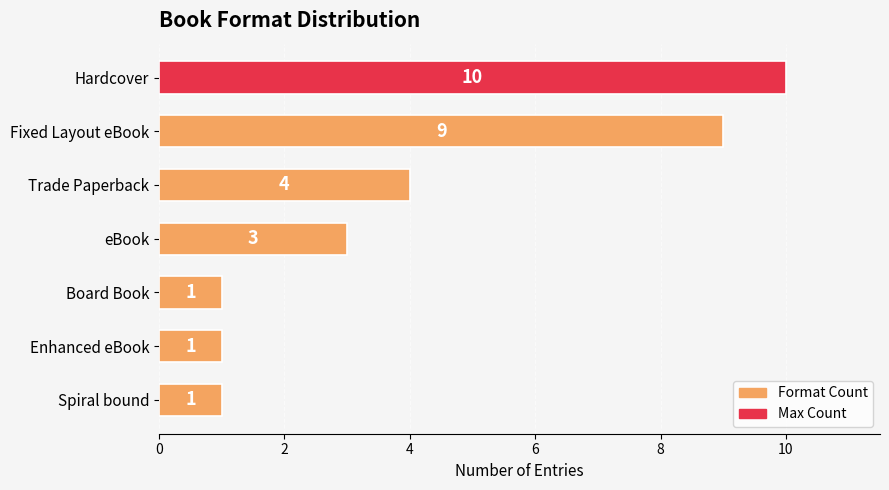

The value at Enhanced eBook is 2. True or false?

False